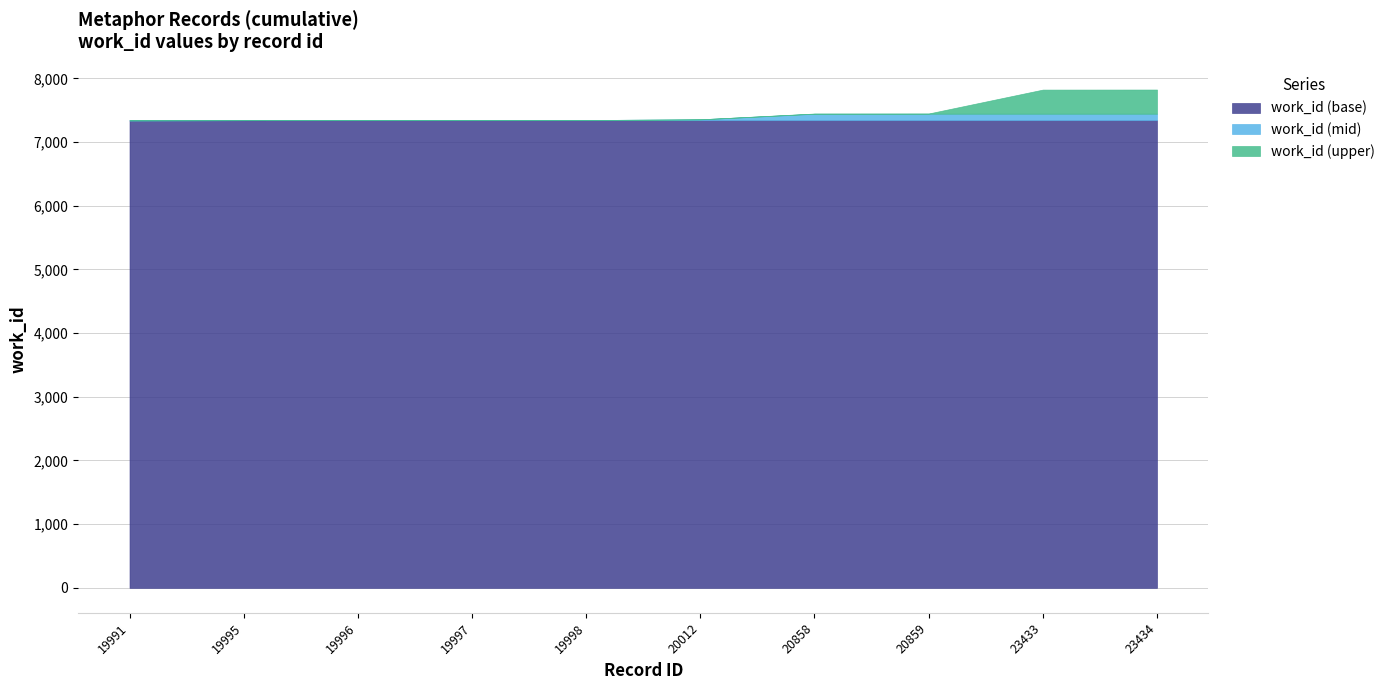

What is the change in value from 19996 to 19998?

+1